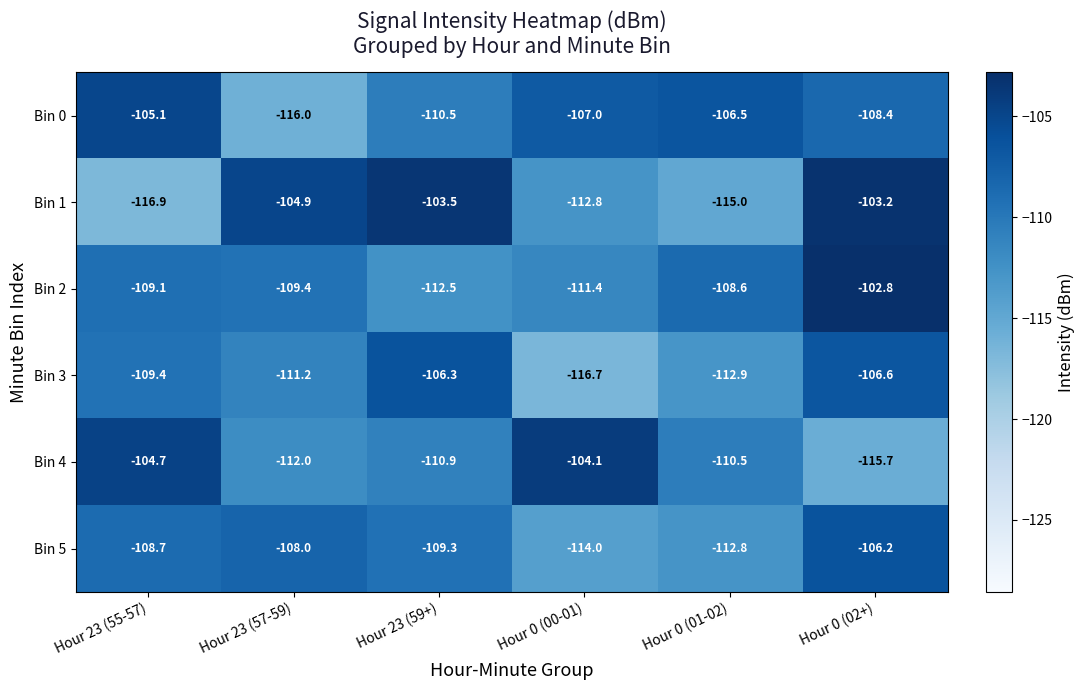

What is the approximate value of Bin 1 at Hour 23 (59+)?

-103.5